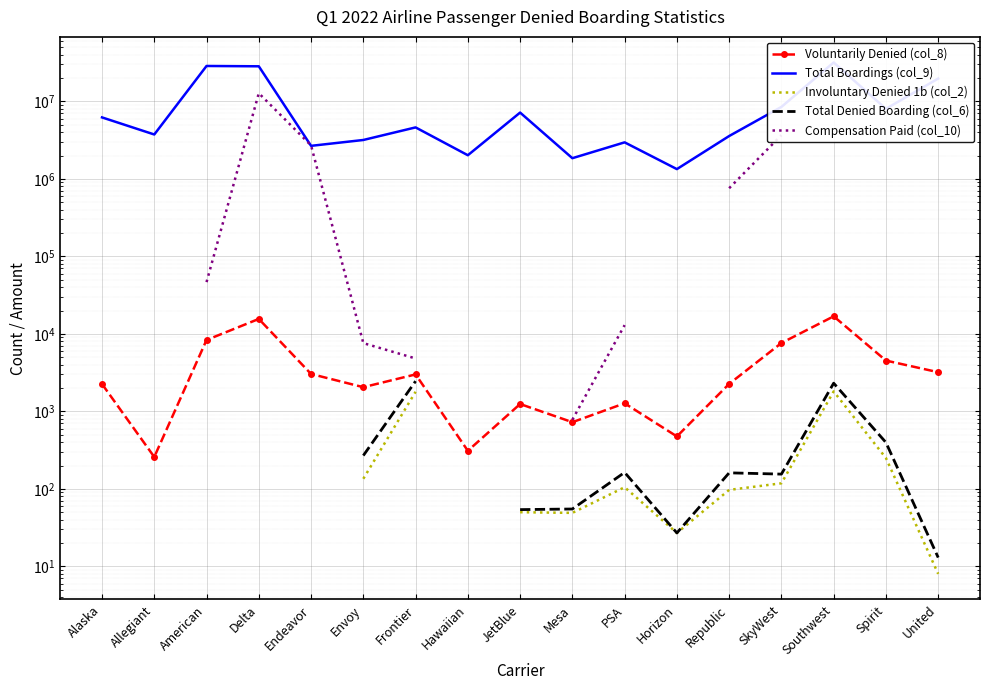

At which label does Voluntarily Denied (col_8) first exceed 2262?

American